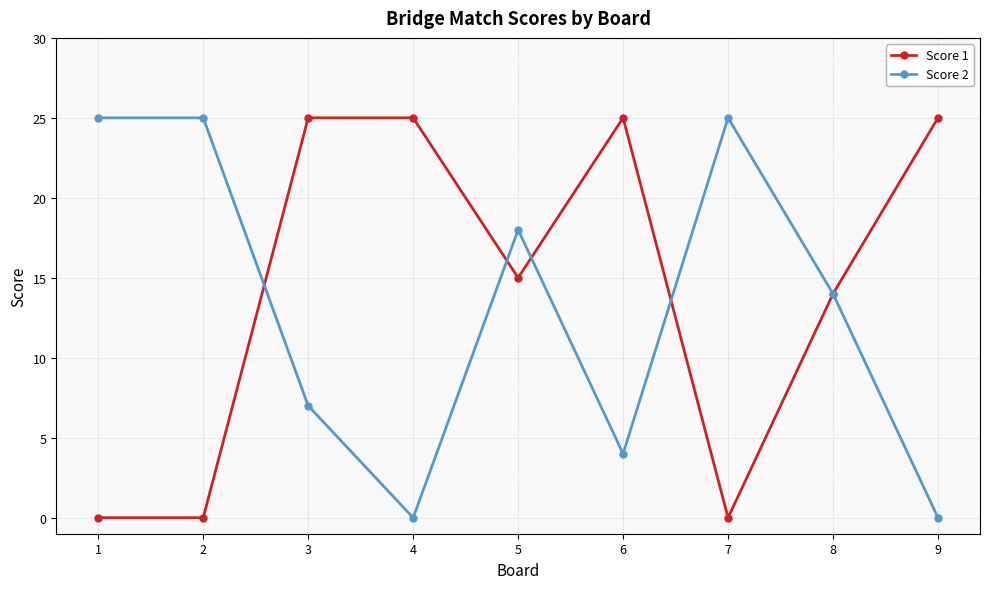

What is the greatest value displayed?

25